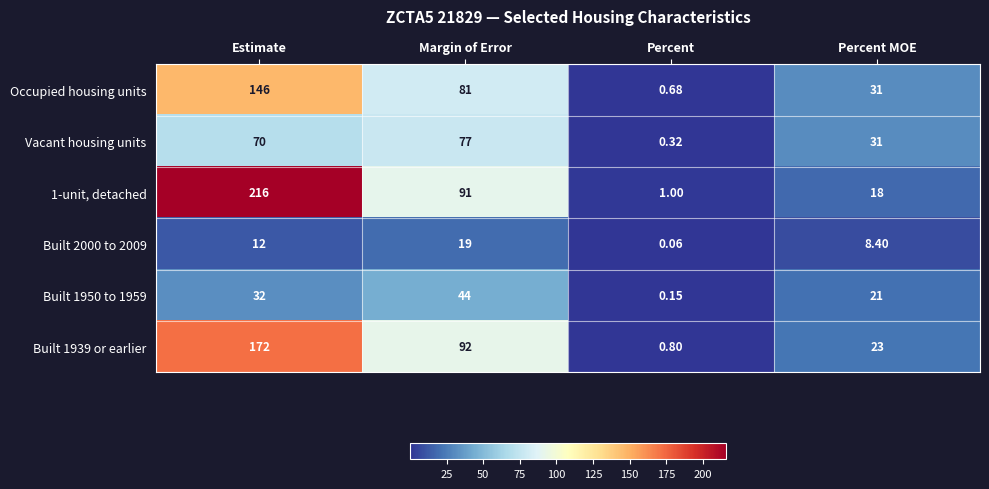

List the labels in order of Vacant housing units value, largest first.

Margin of Error, Estimate, Percent MOE, Percent